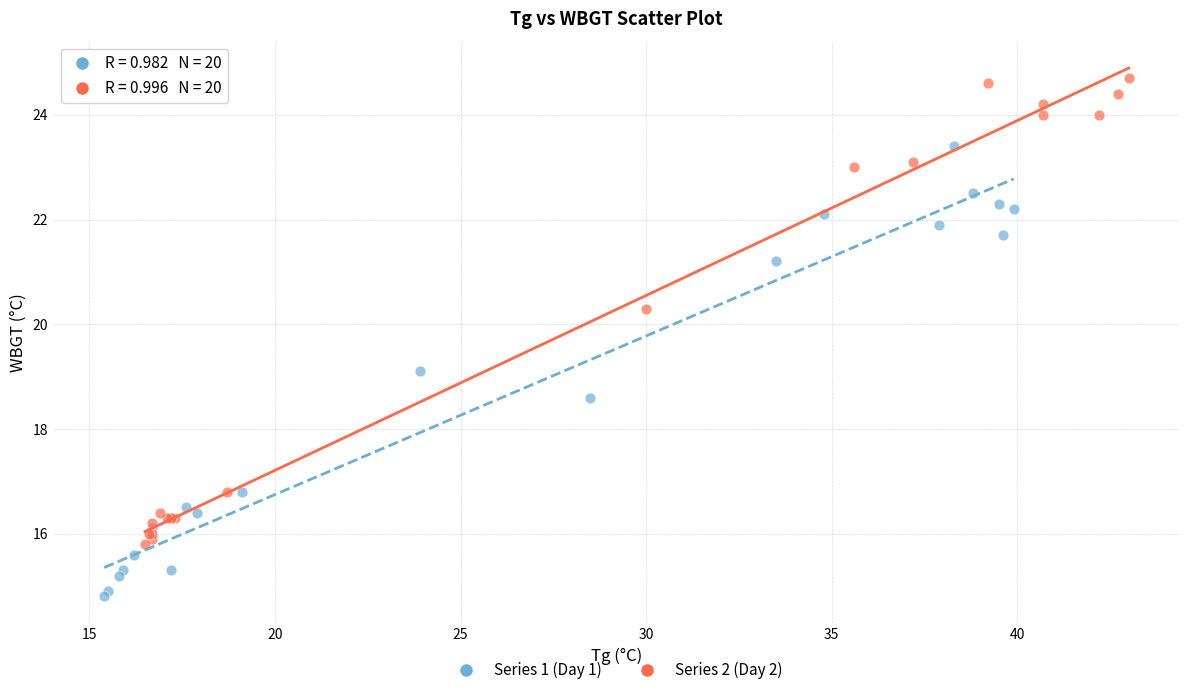

Which series contains the lowest Y value?

Series 1 (Day 1)